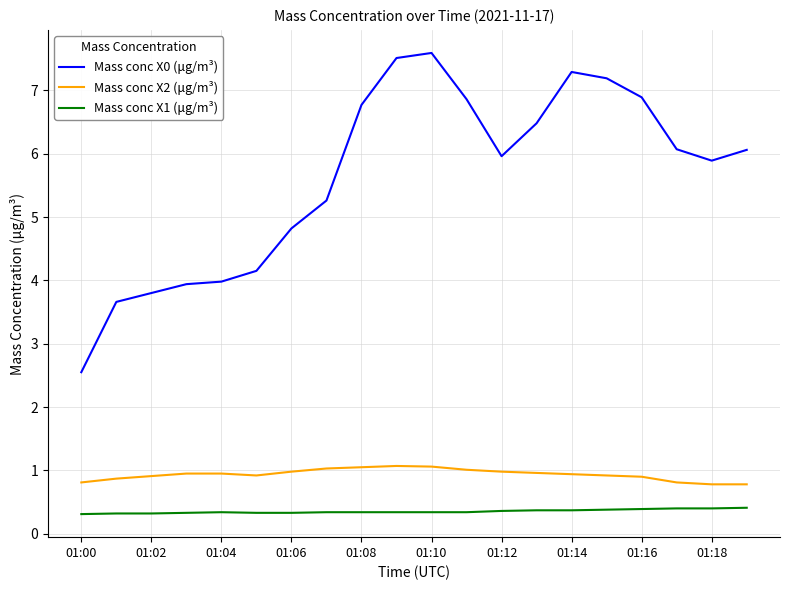

Which series has the widest spread of values?

Mass conc X0 (μg/m³)